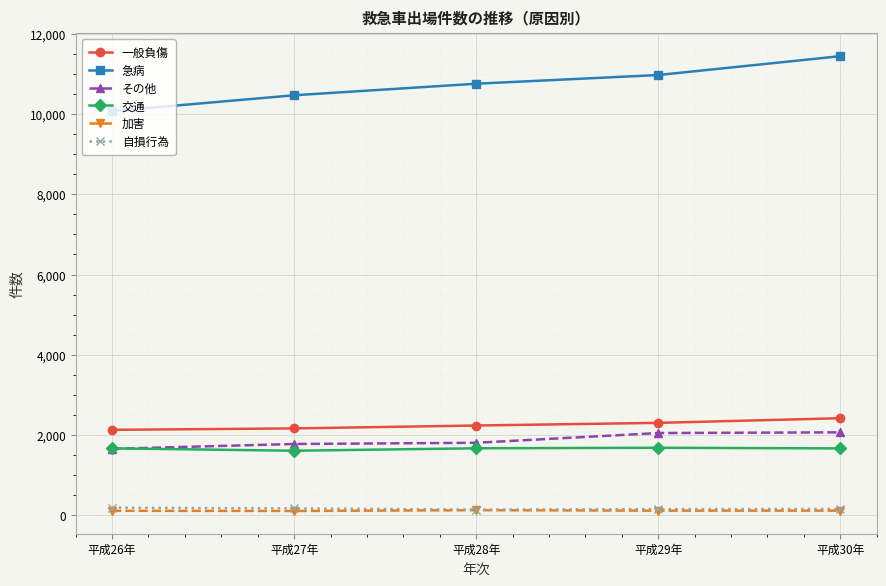

Between 平成28年 and 平成29年, which series saw the biggest shift?

その他